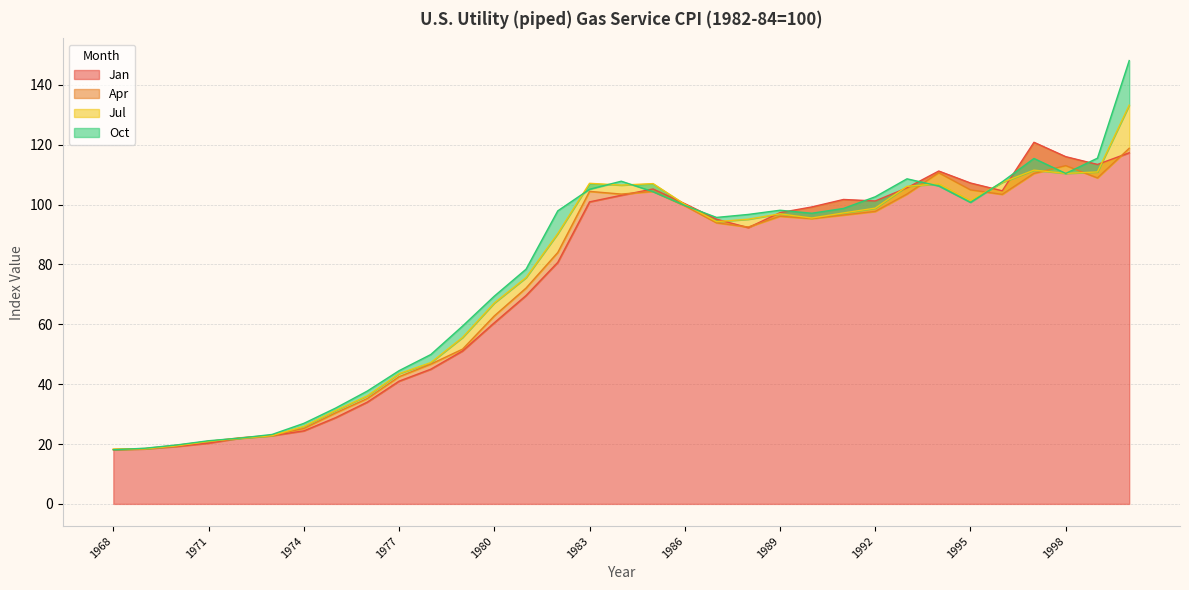

Is it true that Jul equals 154.9 at 1988?

False